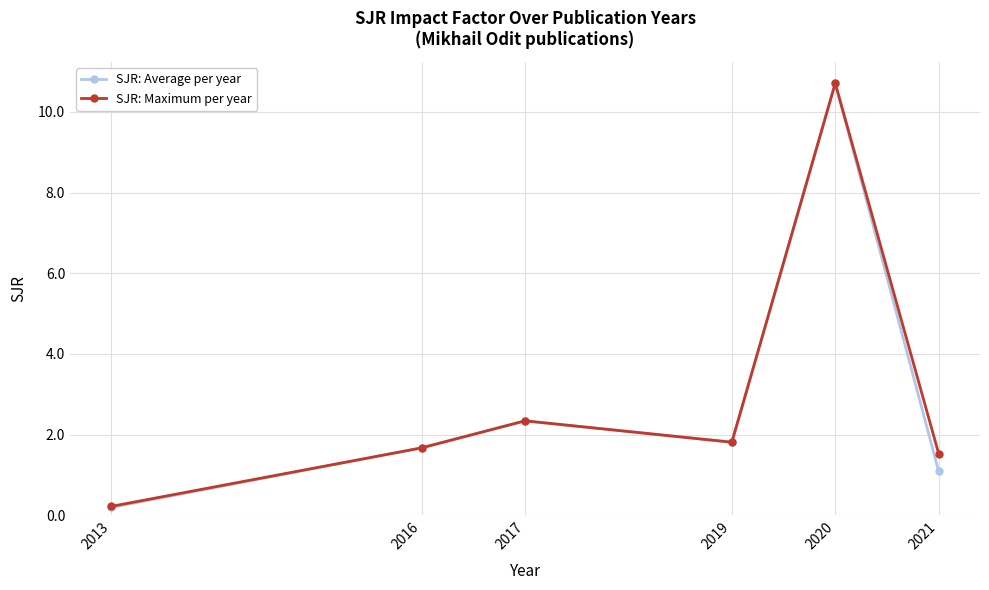

What is the difference between the maximum and second lowest values in the SJR: Maximum per year series?

9.2